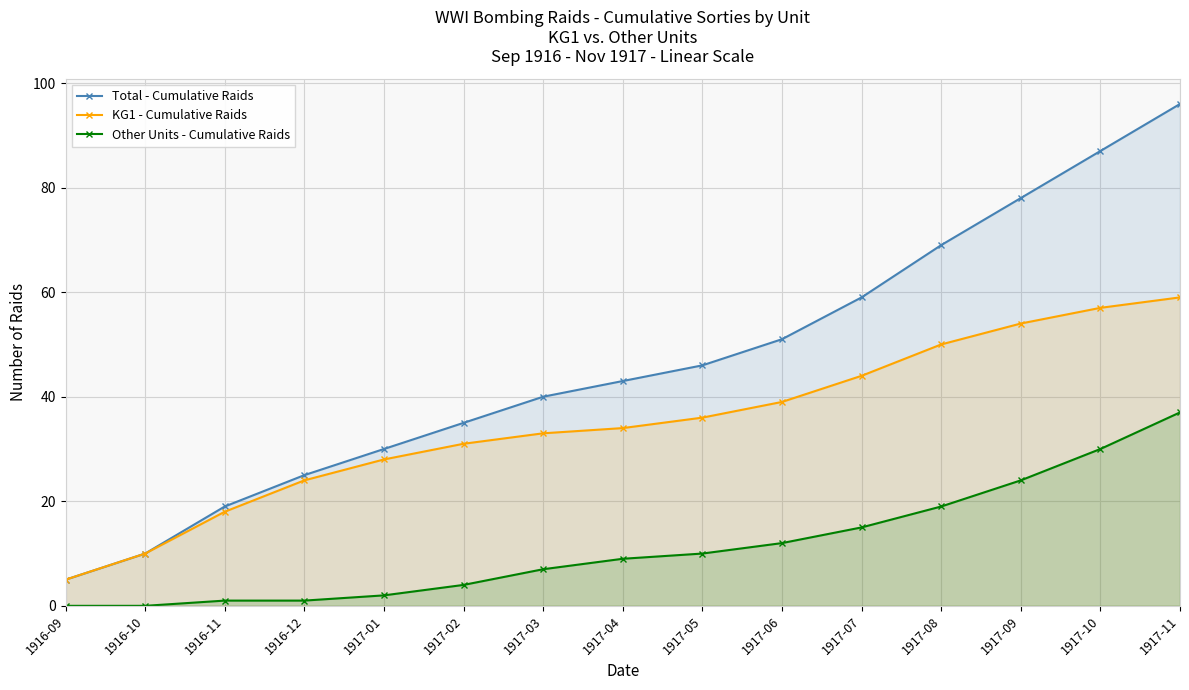

What is the difference between the KG1 - Cumulative Raids values at 1917-10 and 1916-10?

47